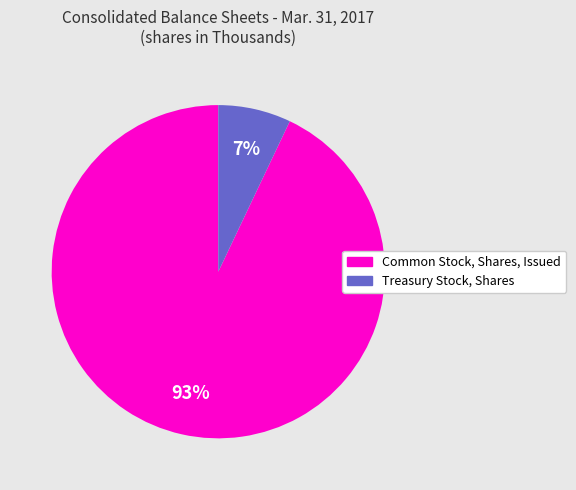

Between Common Stock, Shares, Issued and Treasury Stock, Shares, which is larger?

Common Stock, Shares, Issued